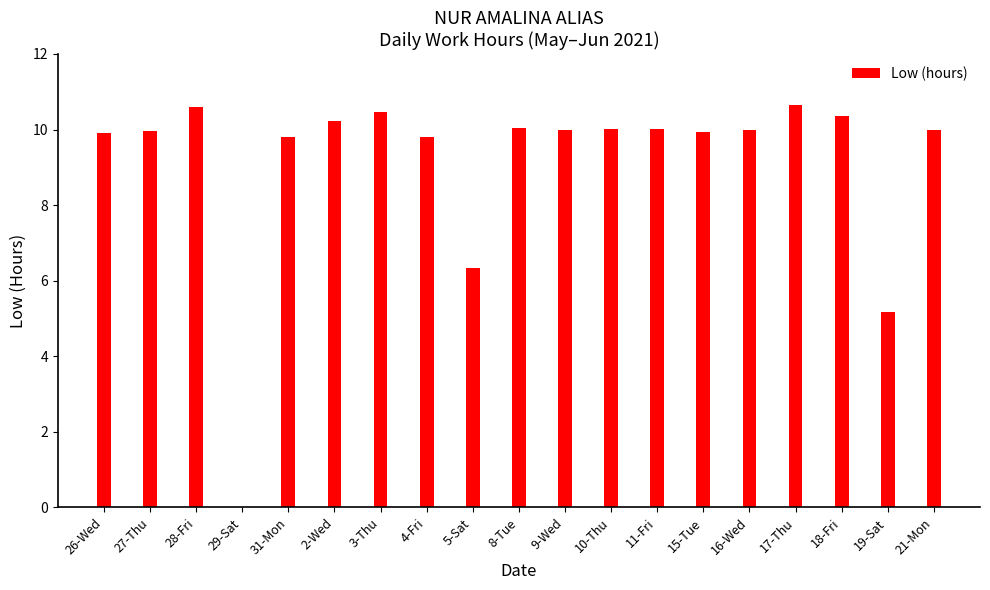

Which has a higher value, 28-Fri or 18-Fri?

28-Fri